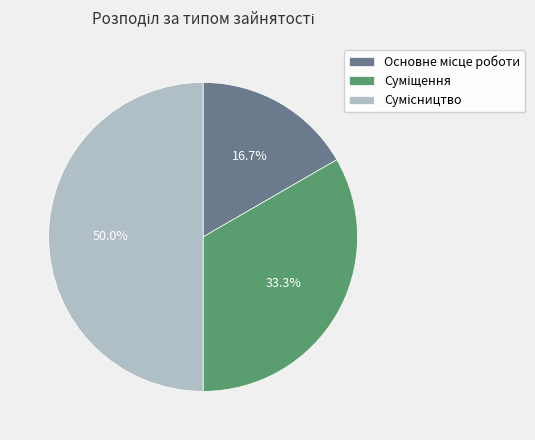

The Сумісництво slice represents 44% of the pie. True or false?

False